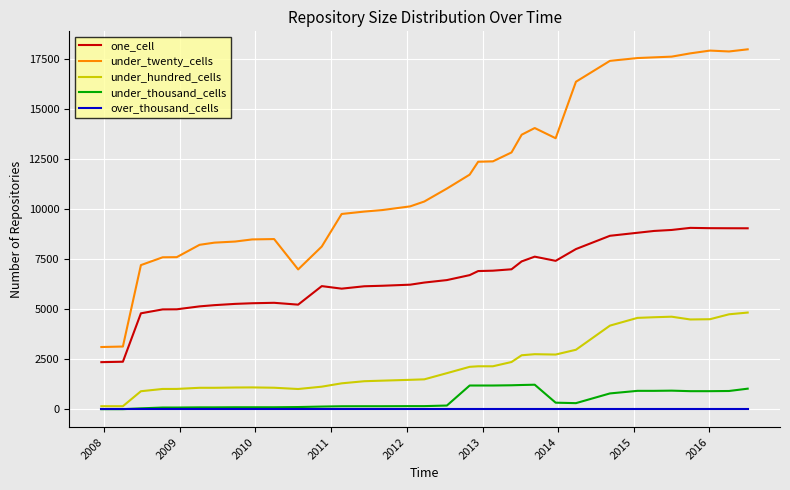

Which series has the largest range (max minus min)?

under_twenty_cells